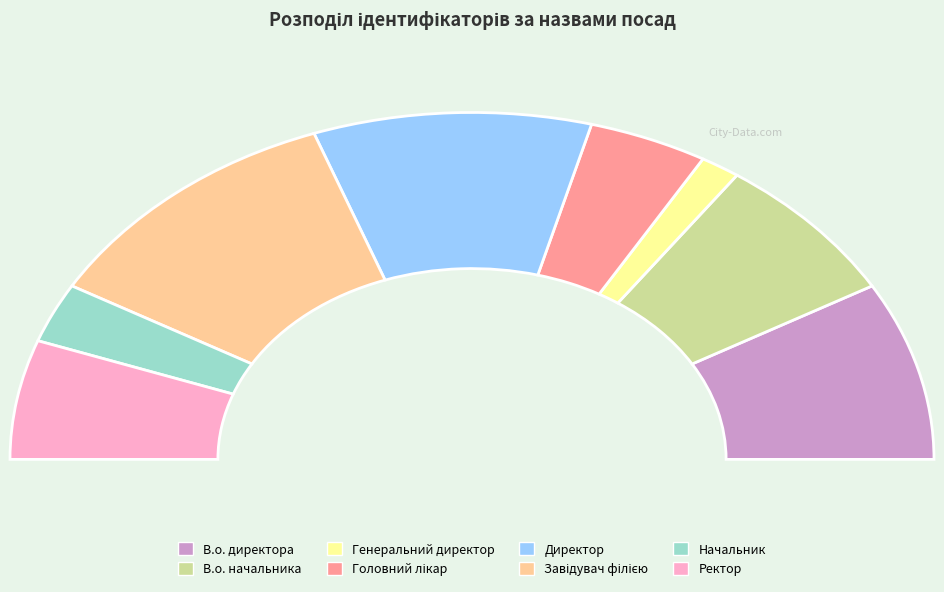

To the nearest percent, what portion does Генеральний директор represent?

3%